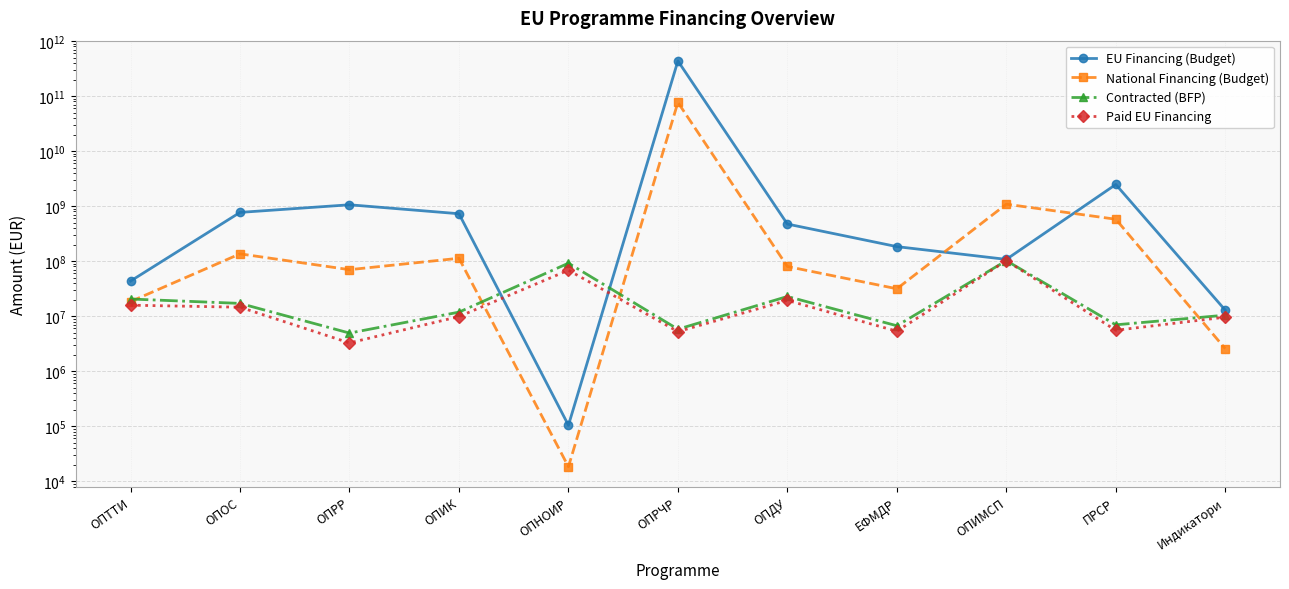

At which label is Contracted (BFP) closest to 53467074?

ОПДУ